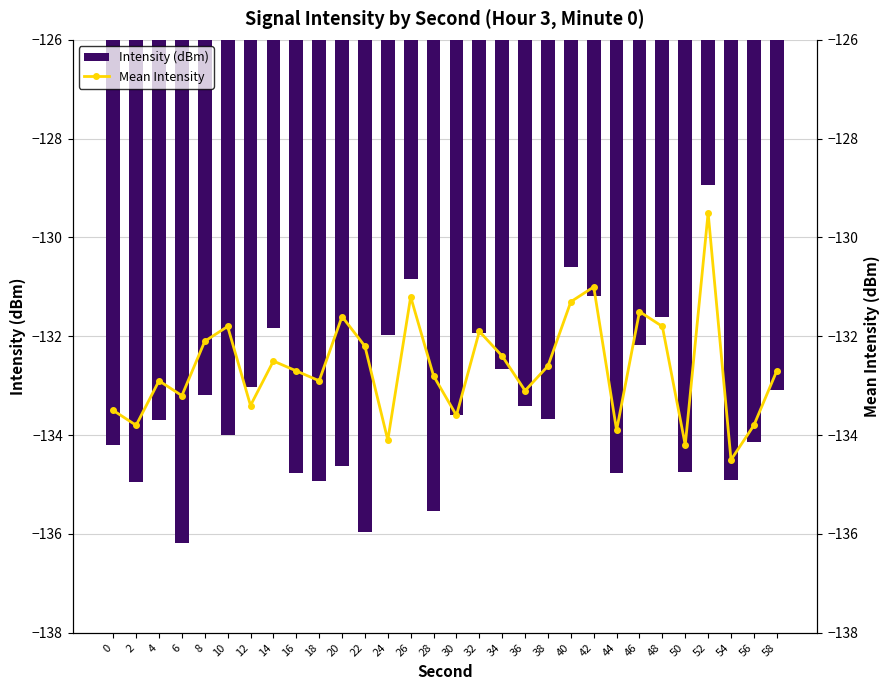

The value of Intensity (dBm) at 14 is -131.8. True or false?

True